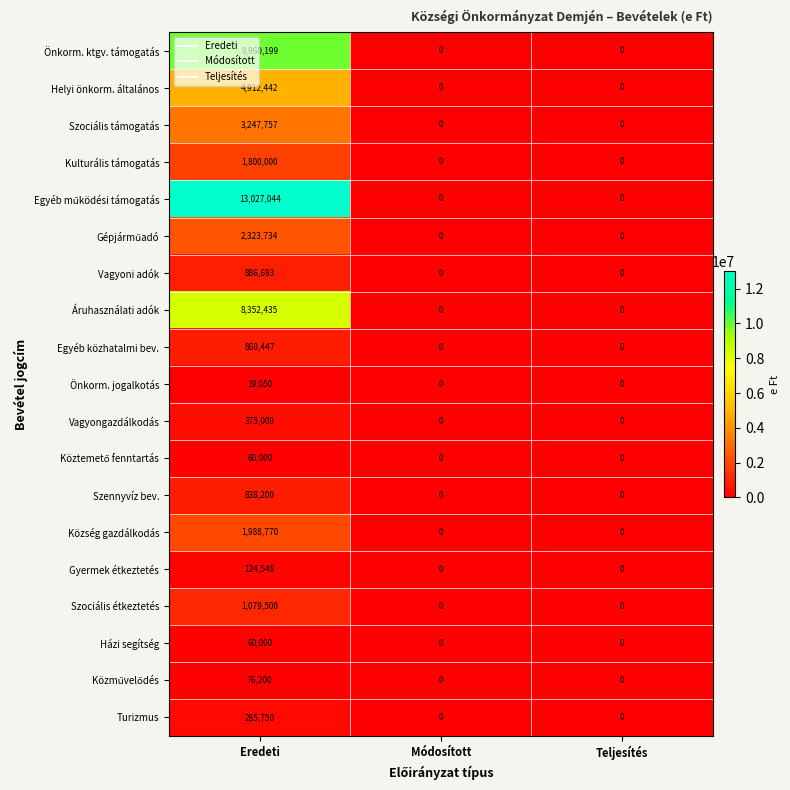

Count the number of data series in this chart.

19